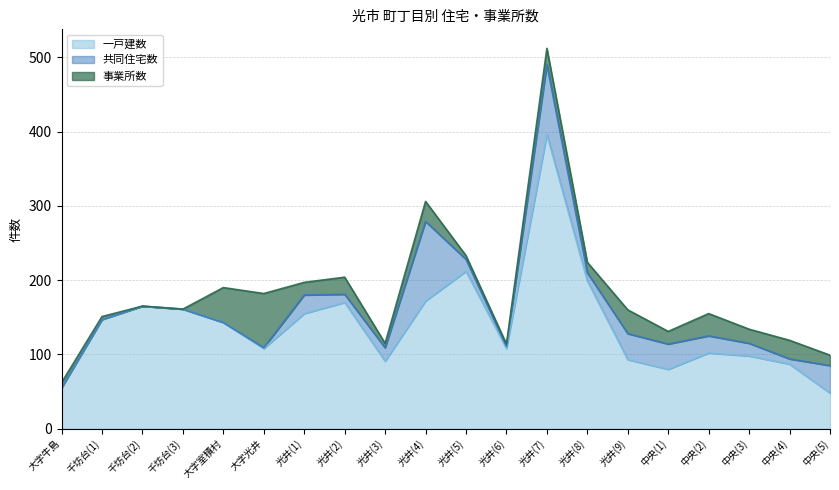

What is the sum of the 一戸建数 values at 千坊台(1) and 中央(5)?

195